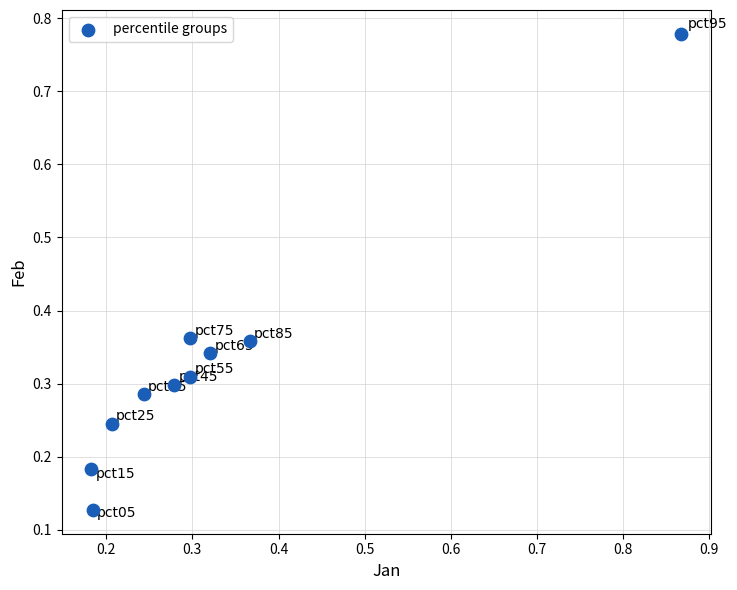

What is the range of X values (max minus min)?

0.7